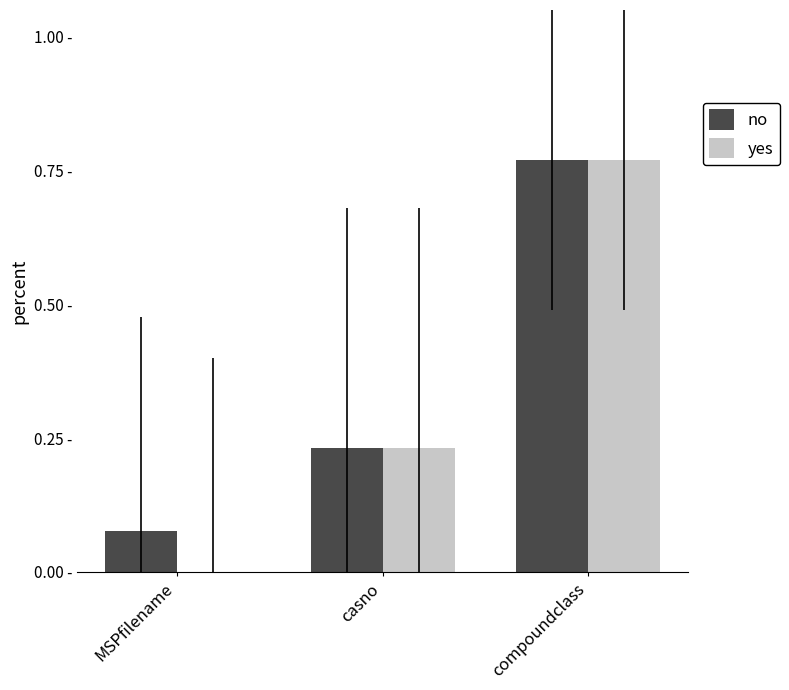

Is it true that no equals 0.1 at MSPfilename?

True